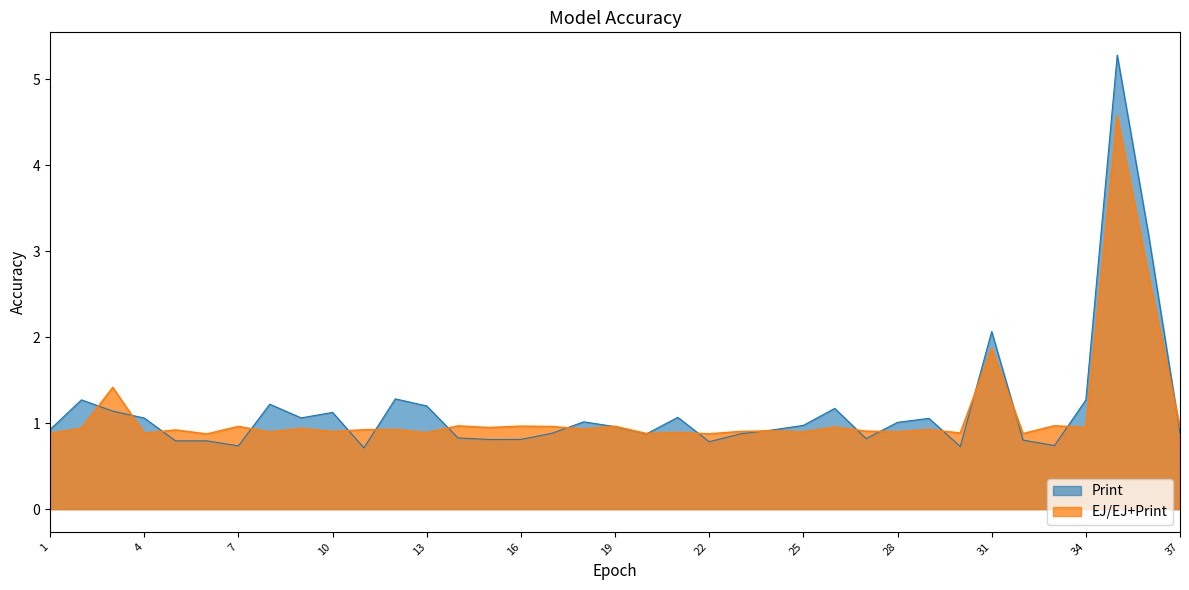

What is the minimum value shown in the chart?

0.7